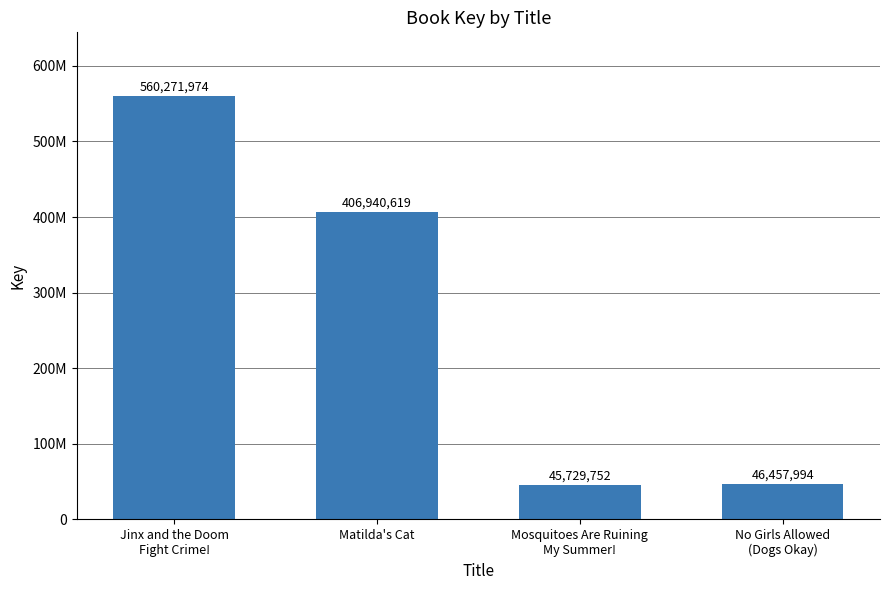

Rank the categories by value from lowest to highest.

Mosquitoes Are Ruining
My Summer!, No Girls Allowed
(Dogs Okay), Matilda's Cat, Jinx and the Doom
Fight Crime!